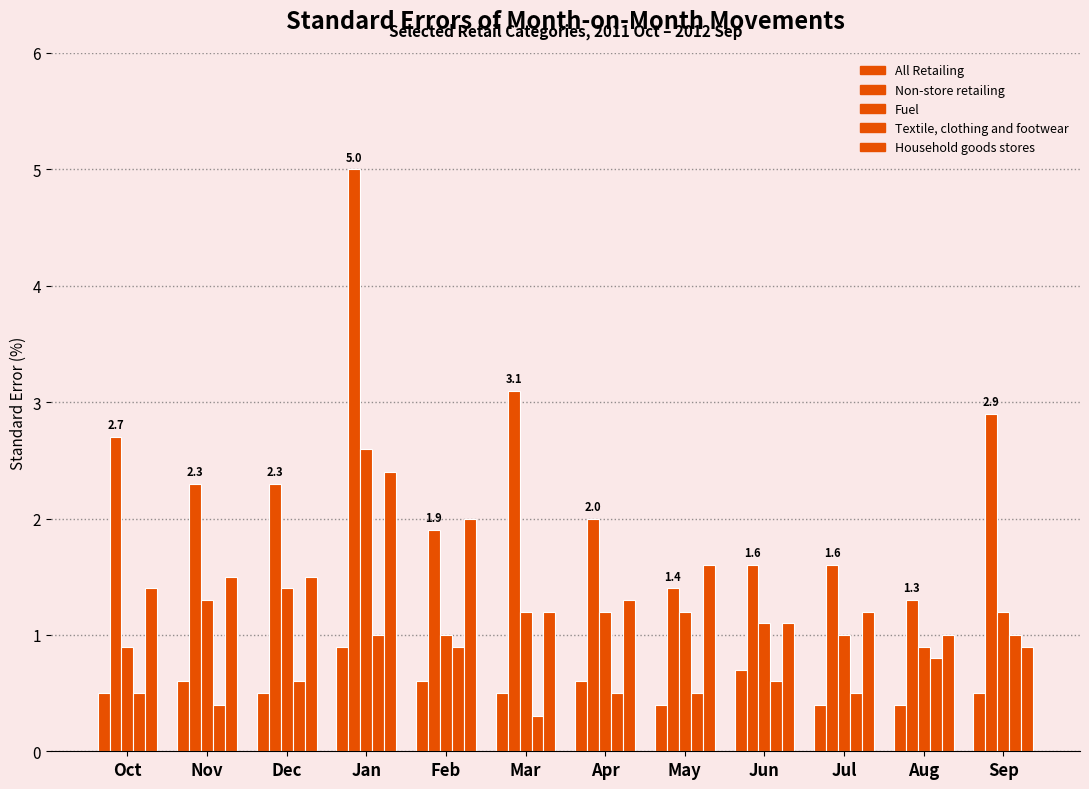

How many data points does each series have?

12